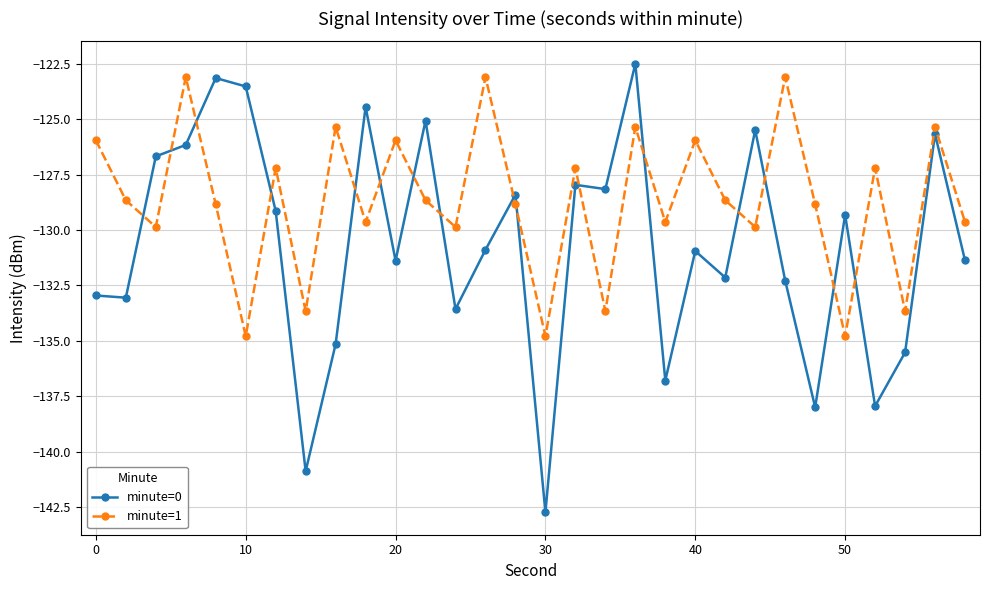

List the series in order of their peak value, lowest first.

minute=1, minute=0